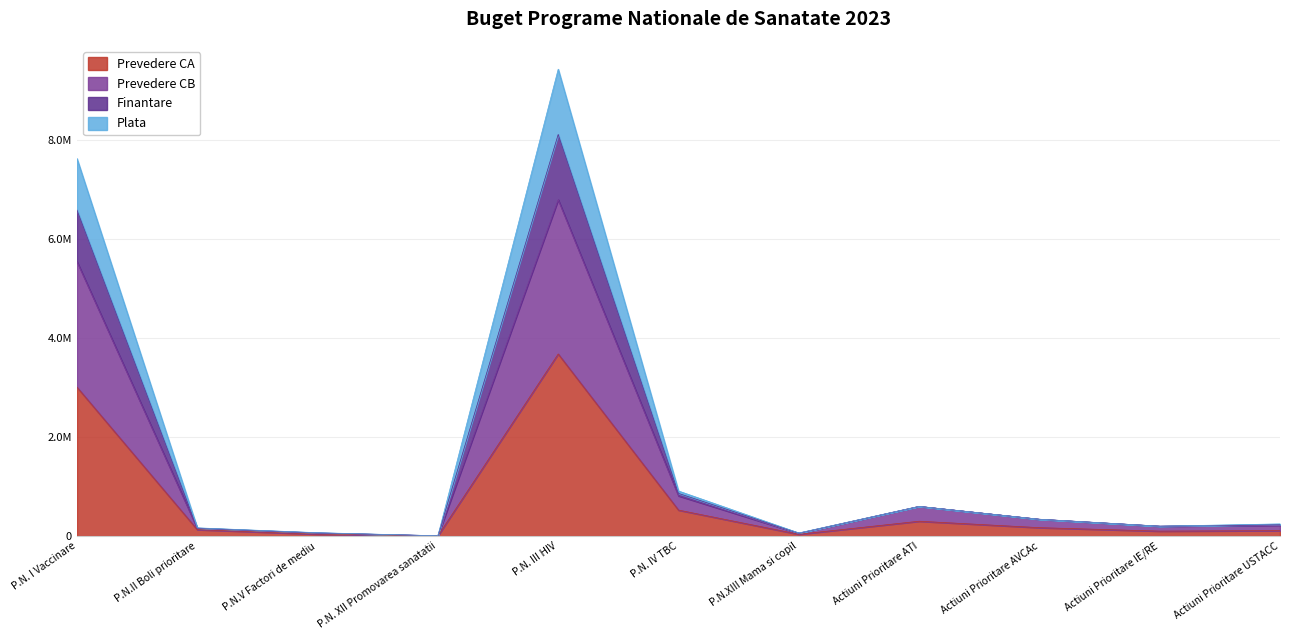

How many values in the Plata series are below 233000?

5